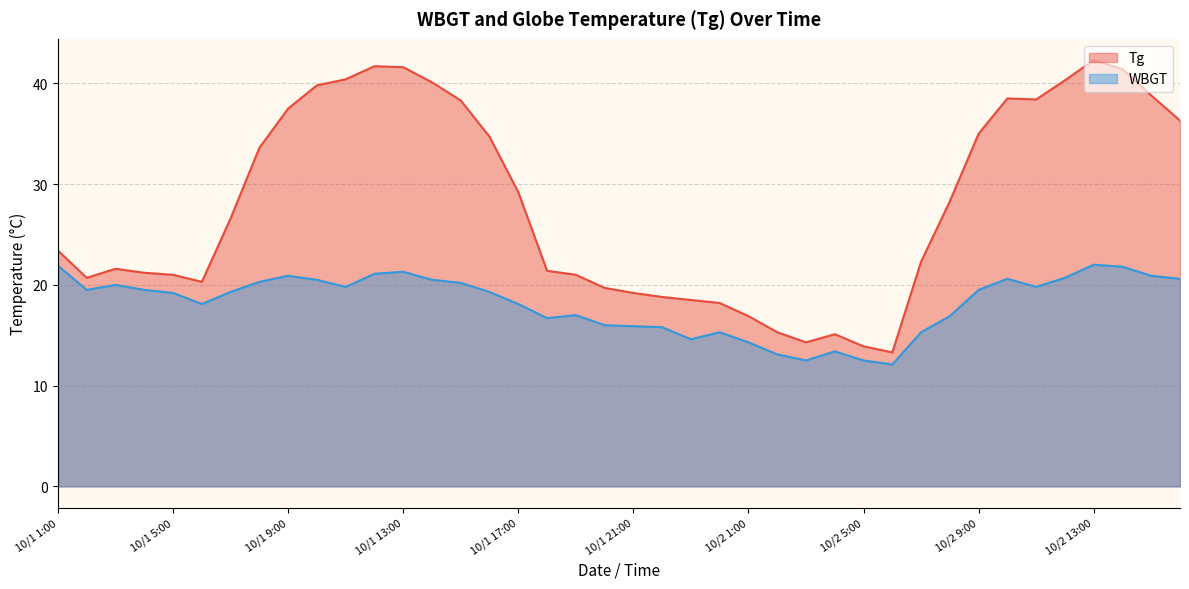

How many lines are shown in the chart?

2